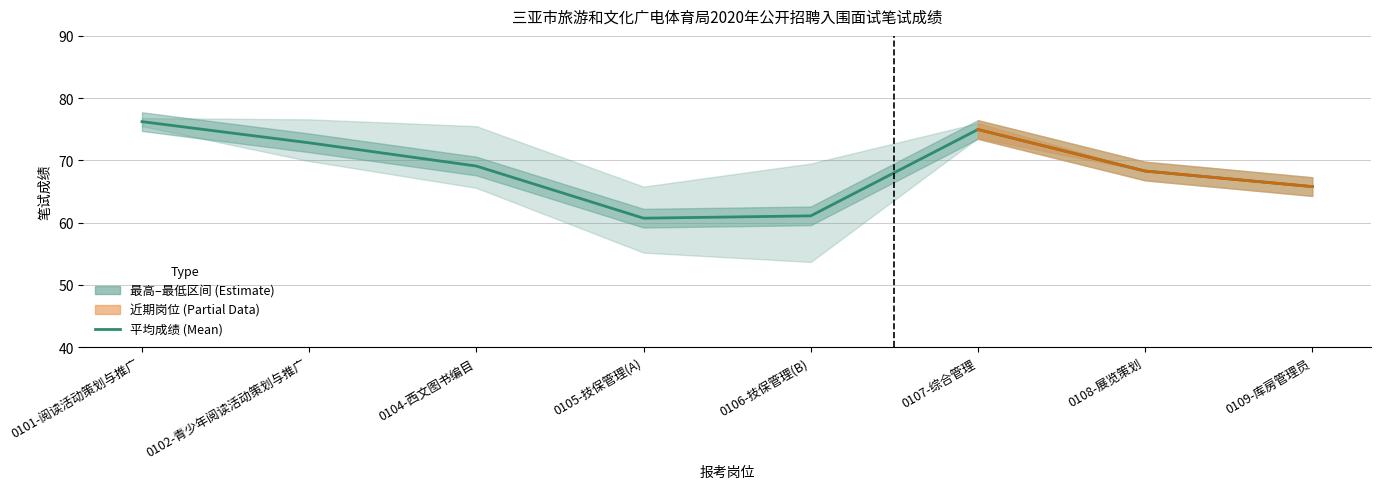

Between 0109-库房管理员 and 0106-技保管理(B), which is larger?

0109-库房管理员